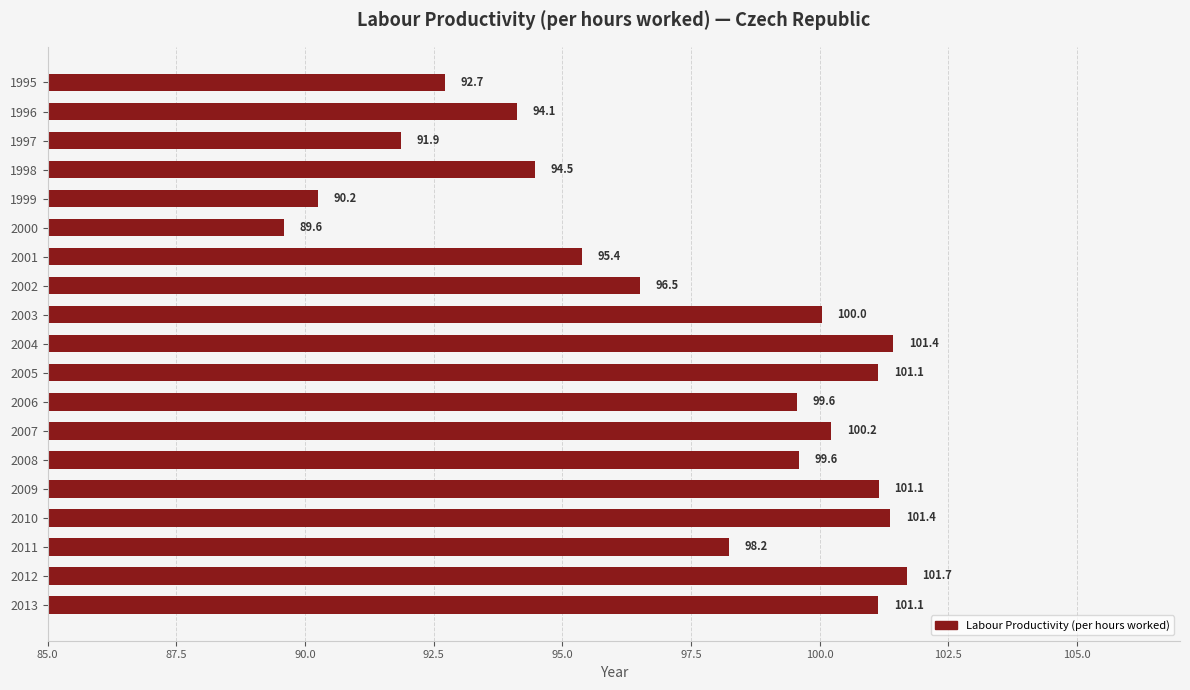

What is the value of the 3rd bar from the top?

91.9